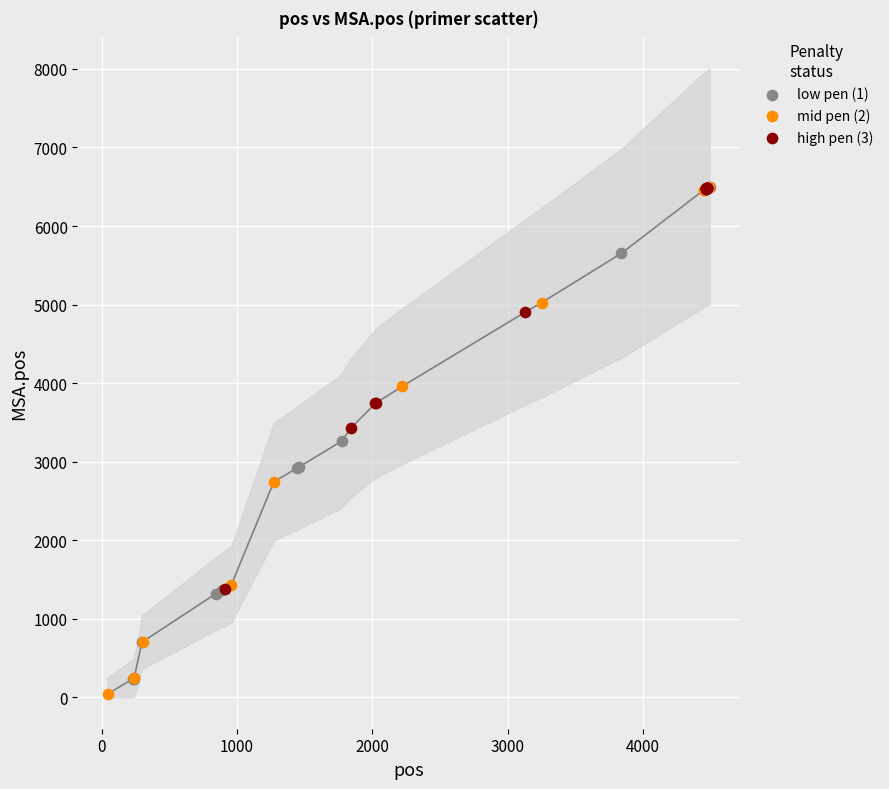

Which series reaches the minimum Y coordinate?

mid pen (2)